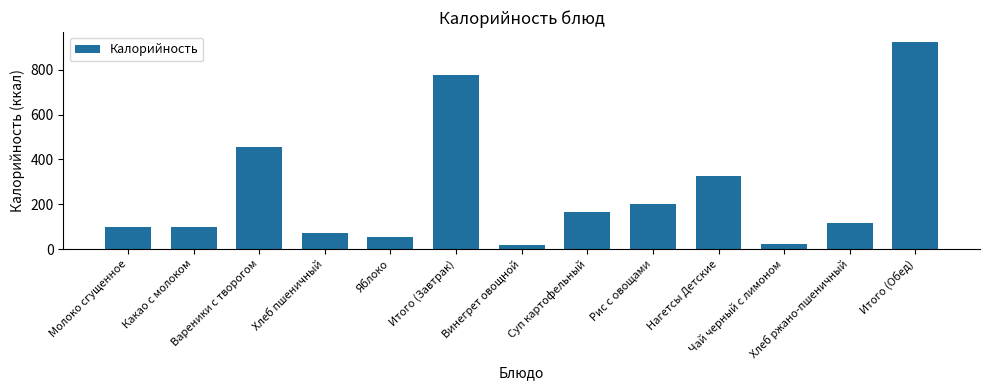

What is the difference between the second highest and minimum values?

760.9